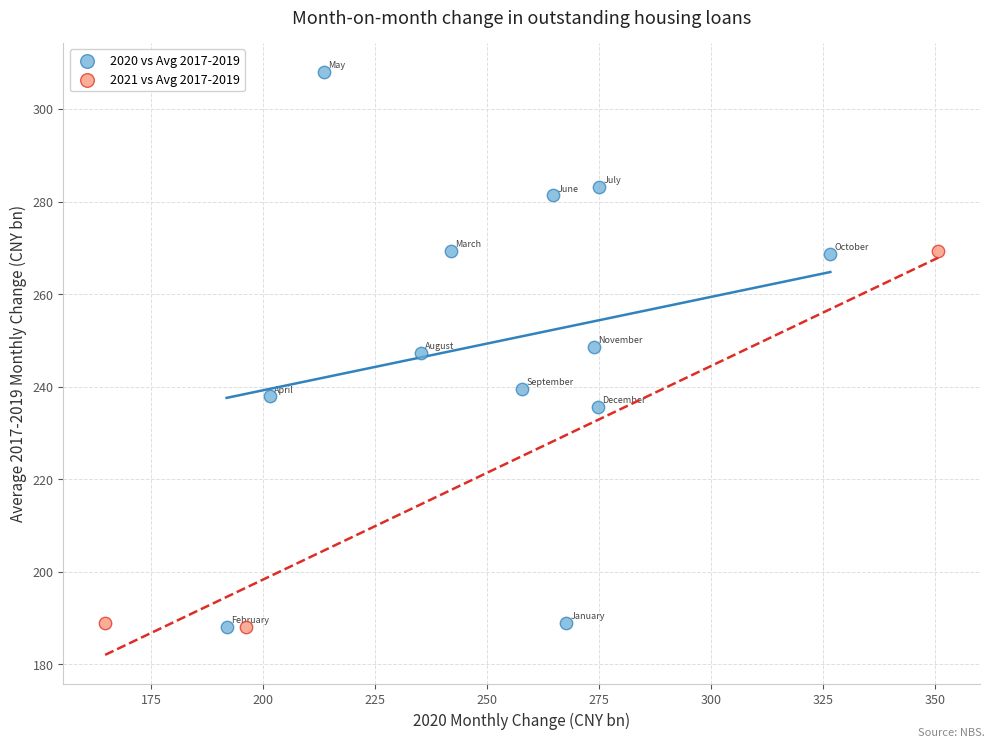

Which series reaches the maximum Y coordinate?

2020 vs Avg 2017-2019